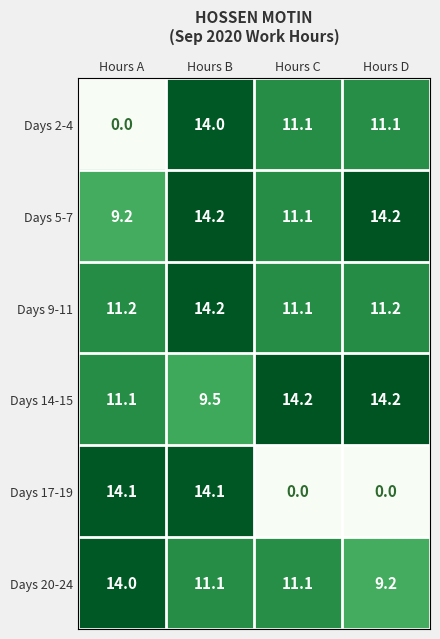

Is it true that Days 5-7 equals 2.6 at Hours C?

False